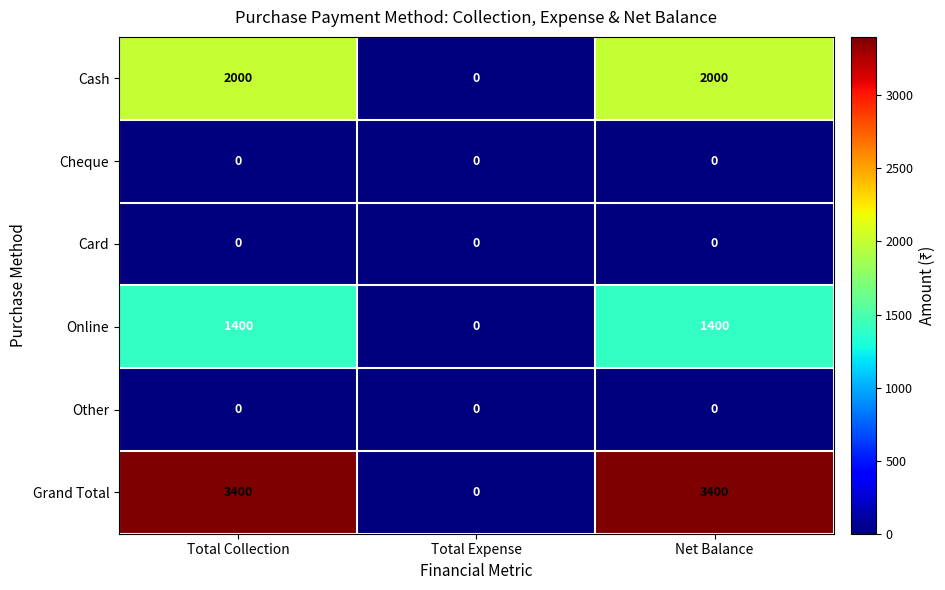

What is the total value across all series at Total Collection?

6800